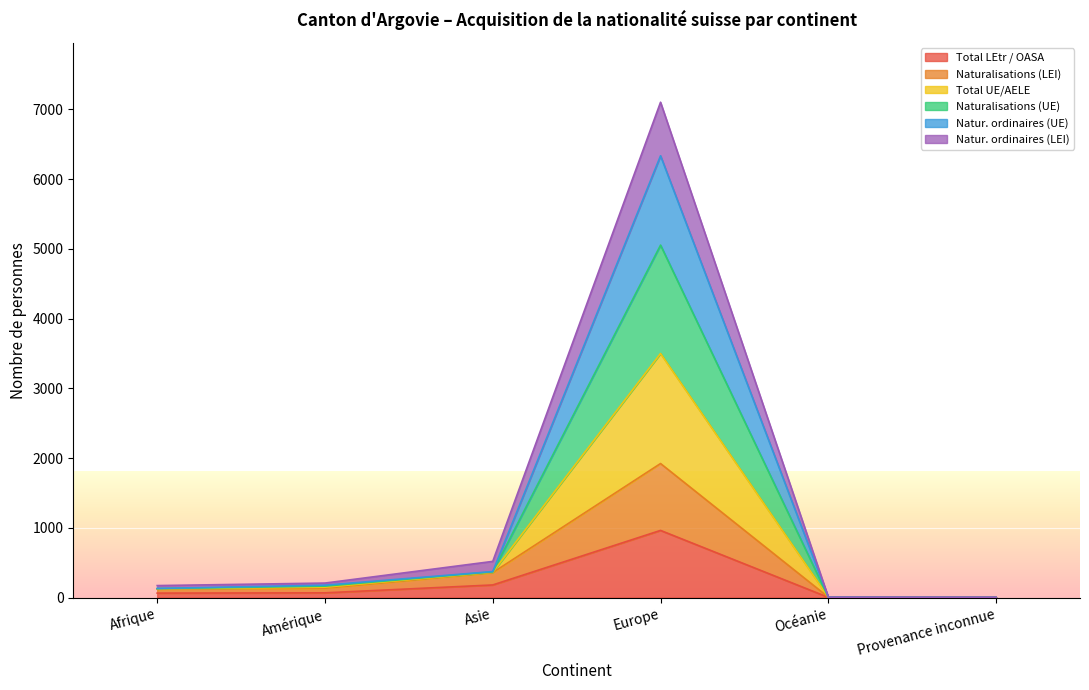

Rank the series at Provenance inconnue from highest to lowest value.

Natur. ordinaires (UE), Naturalisations (LEI), Total UE/AELE, Naturalisations (UE), Natur. ordinaires (LEI), Total LEtr / OASA